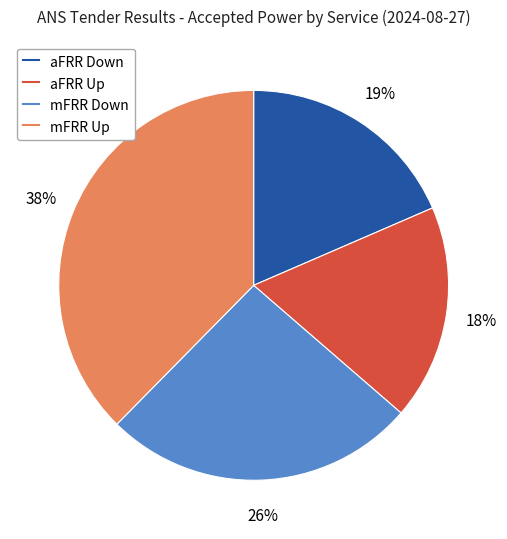

To the nearest percent, what portion does mFRR Up represent?

38%